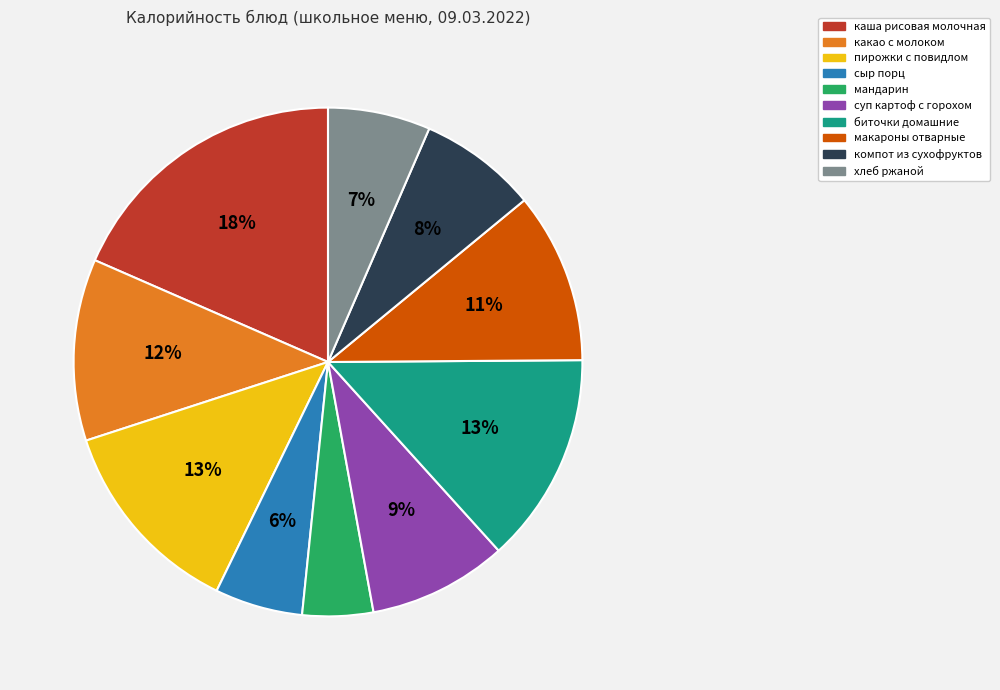

Which category has the smallest portion of the pie?

мандарин